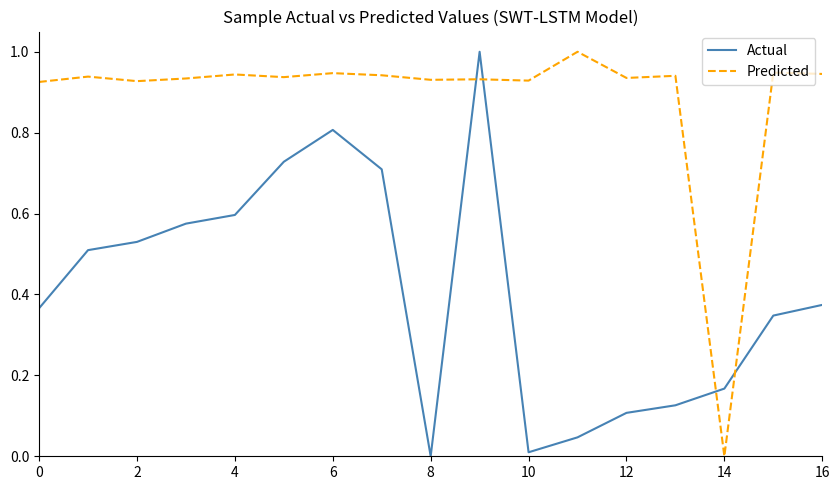

Which series has the largest total across all categories?

Predicted